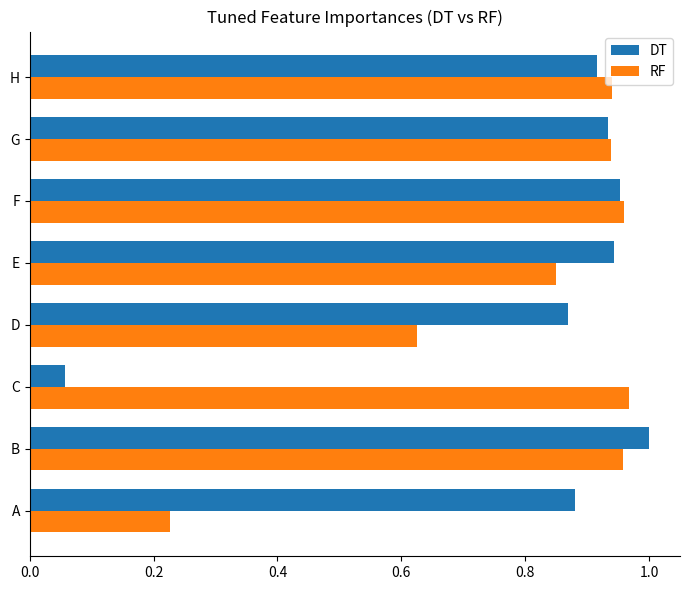

What is the total value across all series at H?

1.9